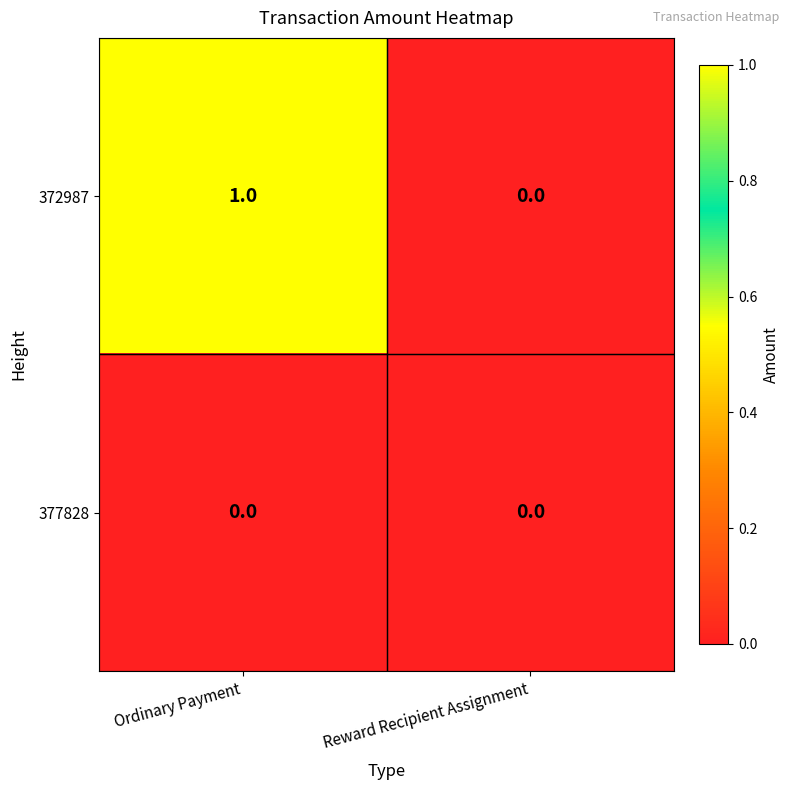

Reading left to right, what are all the values shown in this chart?

372987: Ordinary Payment=1	Reward Recipient Assignment=0
377828: Ordinary Payment=0	Reward Recipient Assignment=0